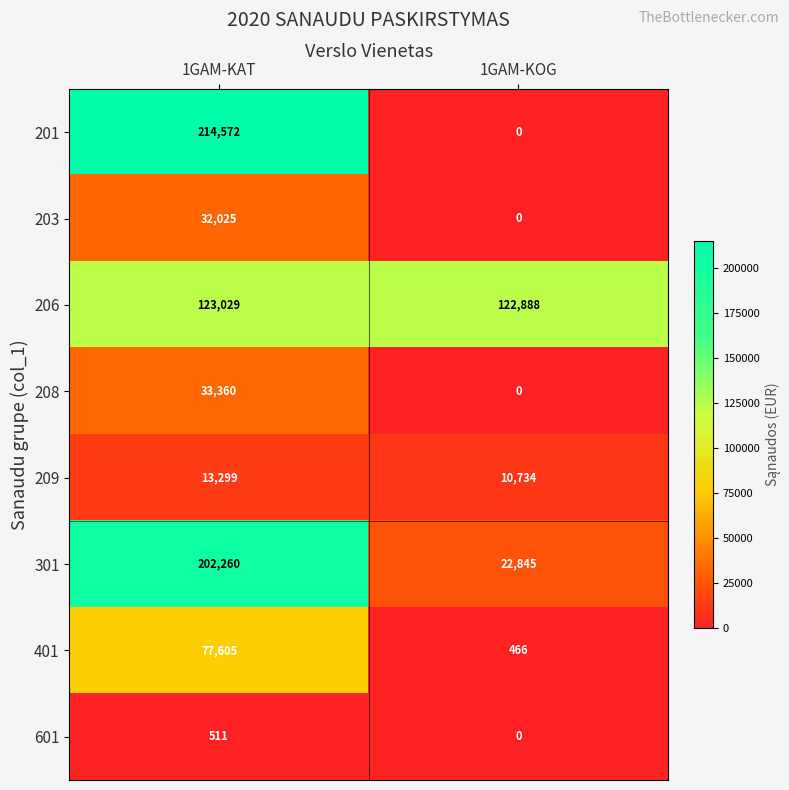

What is the total value across all series at 1GAM-KOG?

156933